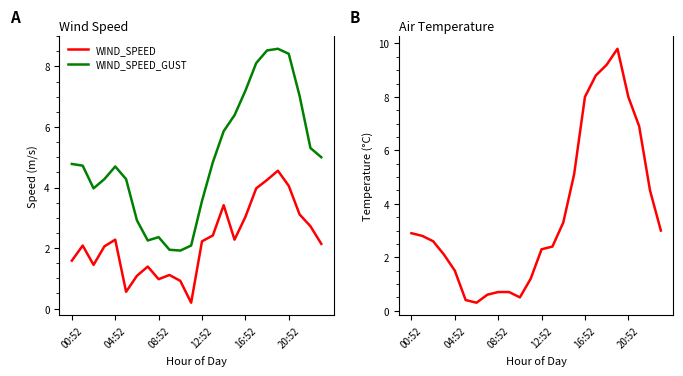

Rank the series by their maximum value, from lowest to highest.

WIND_SPEED, WIND_SPEED_GUST, AIR_TEMP